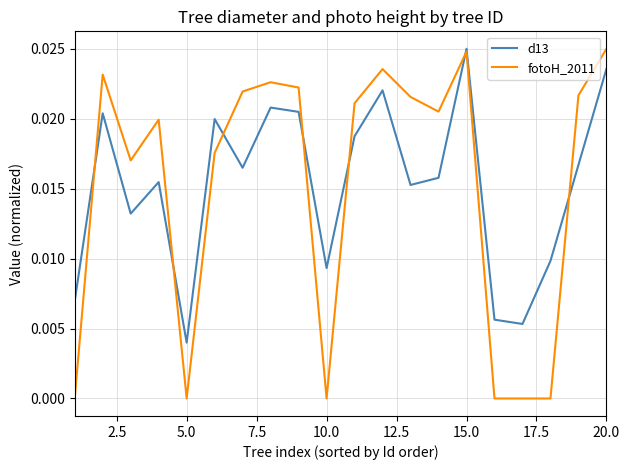

Which series has the largest range (max minus min)?

fotoH_2011